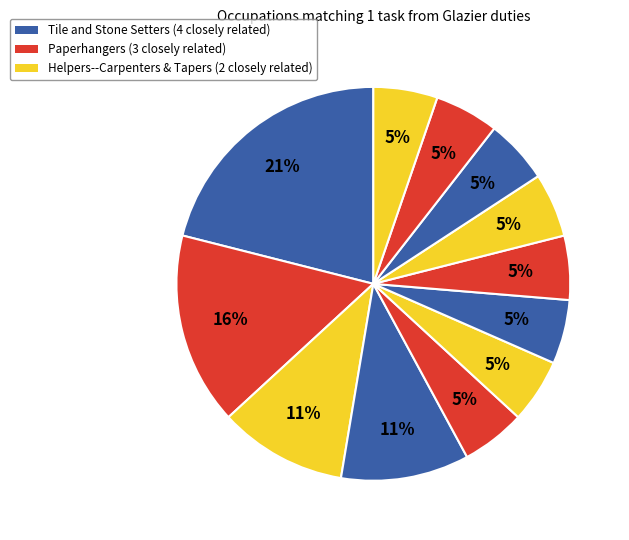

How many segments does this pie chart have?

12